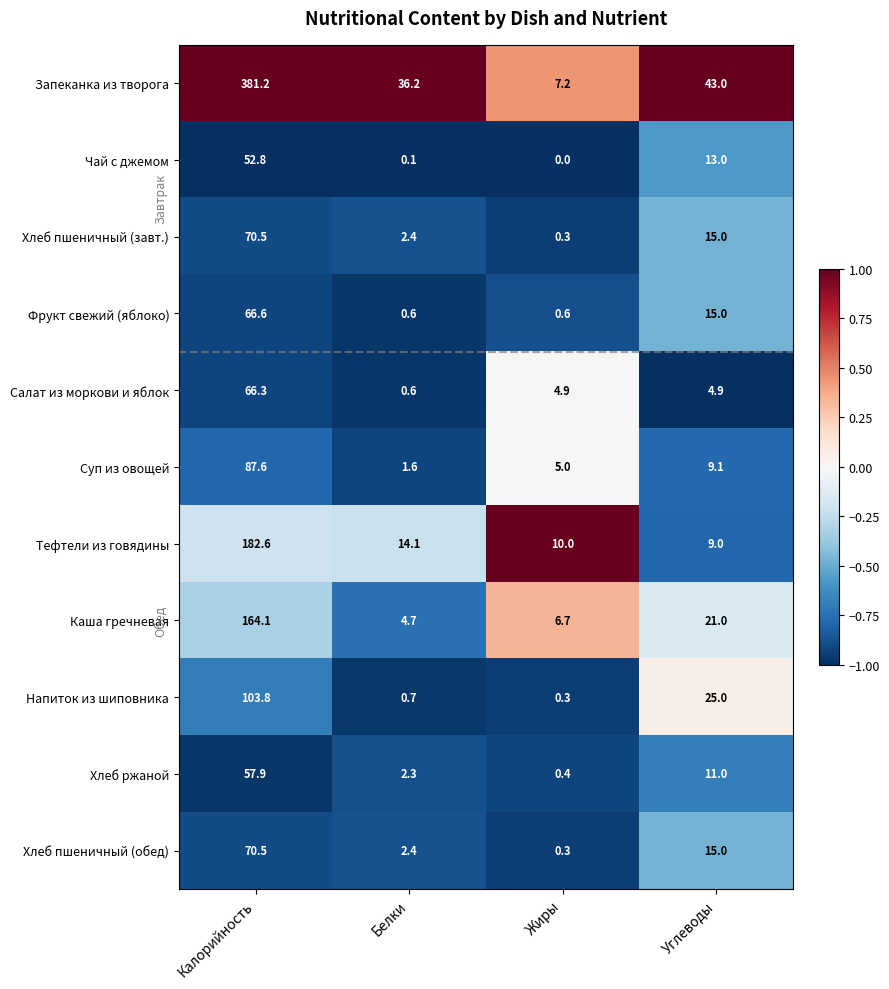

What is the maximum value shown in the chart?

381.2